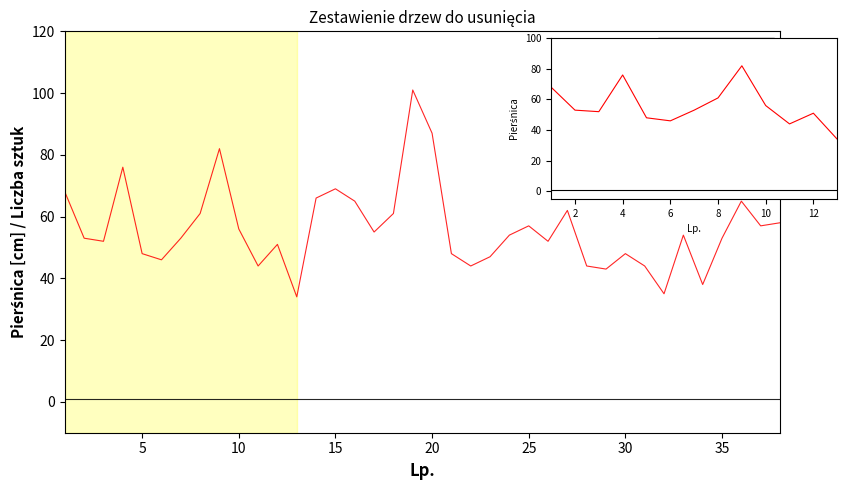

List the series in order of their overall mean, lowest first.

Liczba sztuk, Pierśnica